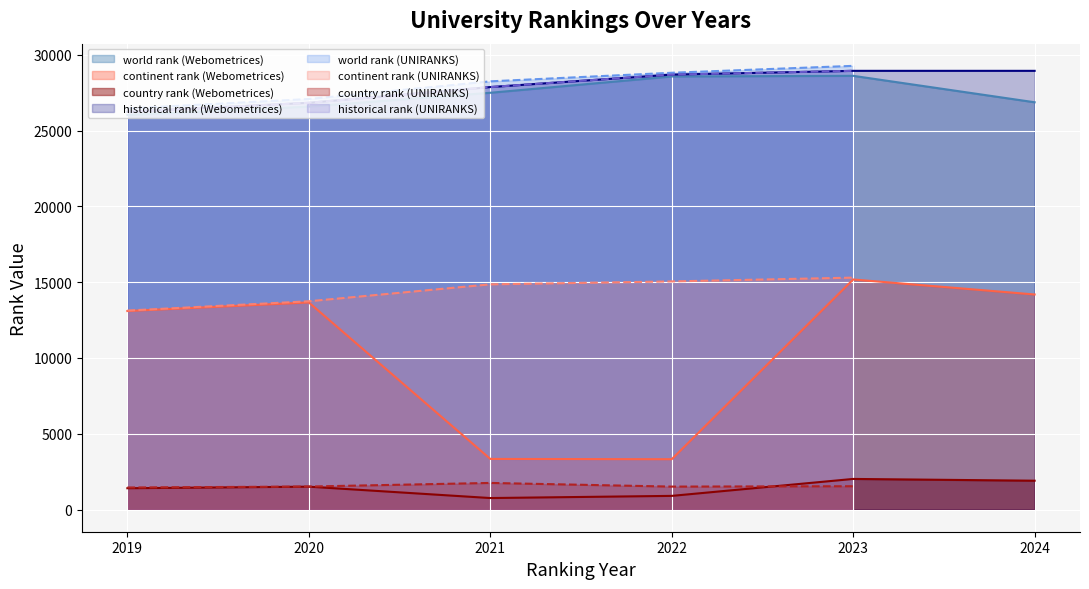

Rank the series by their maximum value, from highest to lowest.

world rank, historical rank, continent rank, country rank